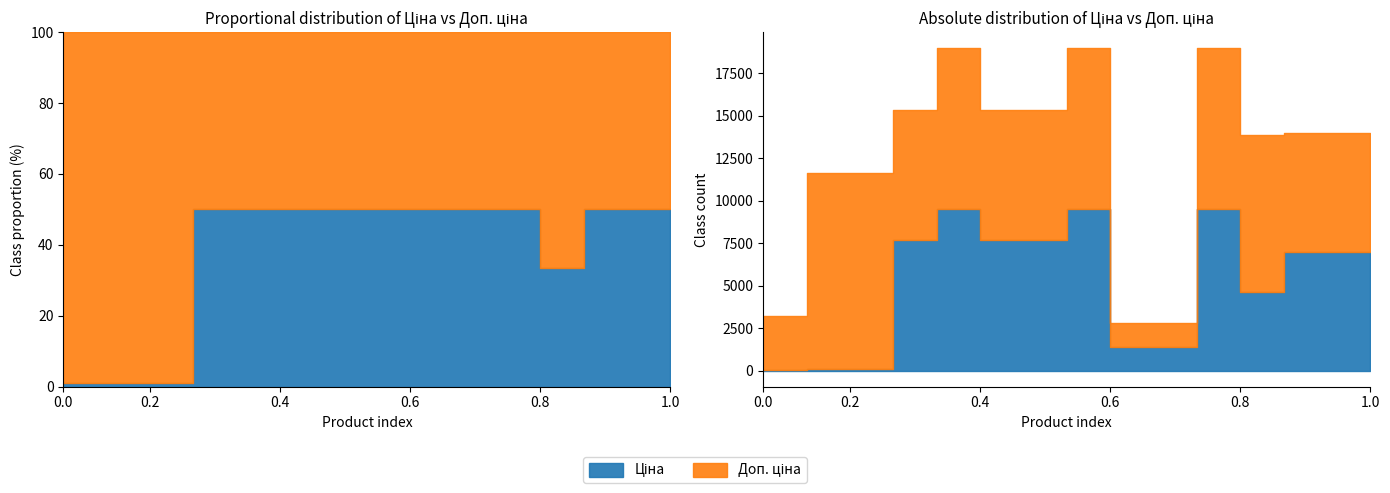

True or false: Доп. ціна and Ціна intersect in this chart.

False